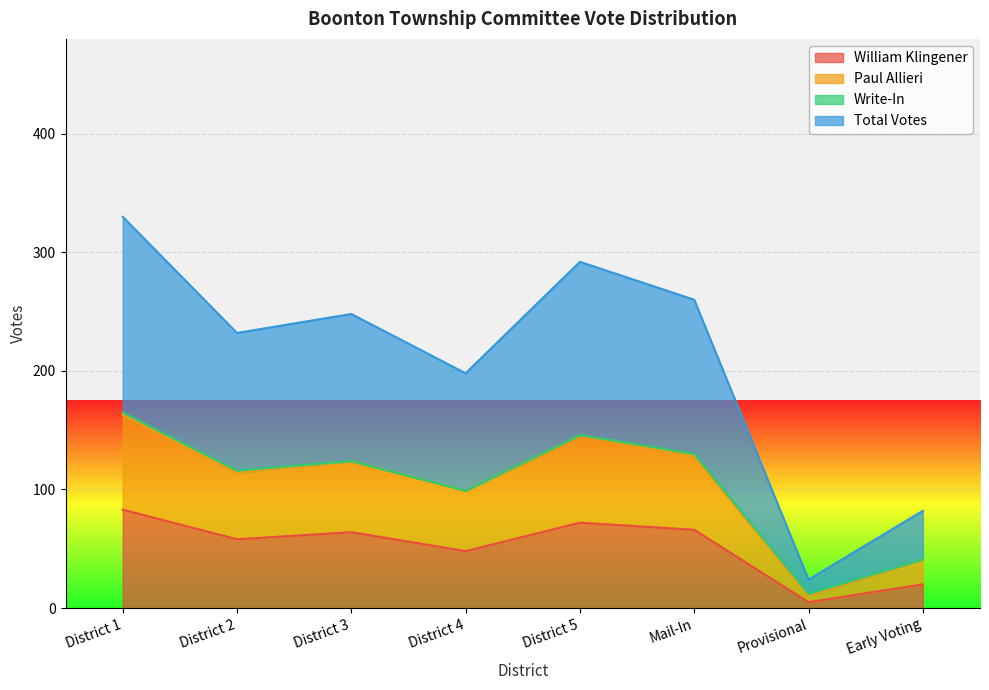

Which category has the lowest value in the William Klingener series?

Provisional